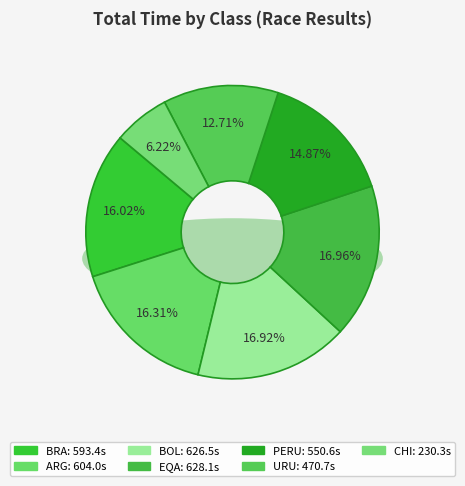

Rank the categories by value from highest to lowest.

EQA, BOL, ARG, BRA, PERU, URU, CHI